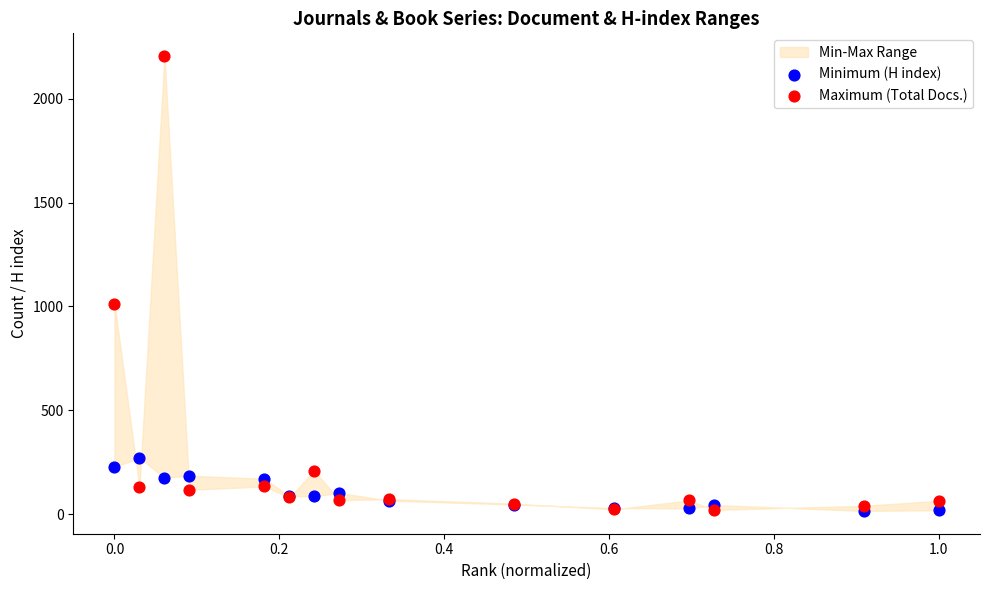

Across all series, what Y value is closest to 1110?

1014